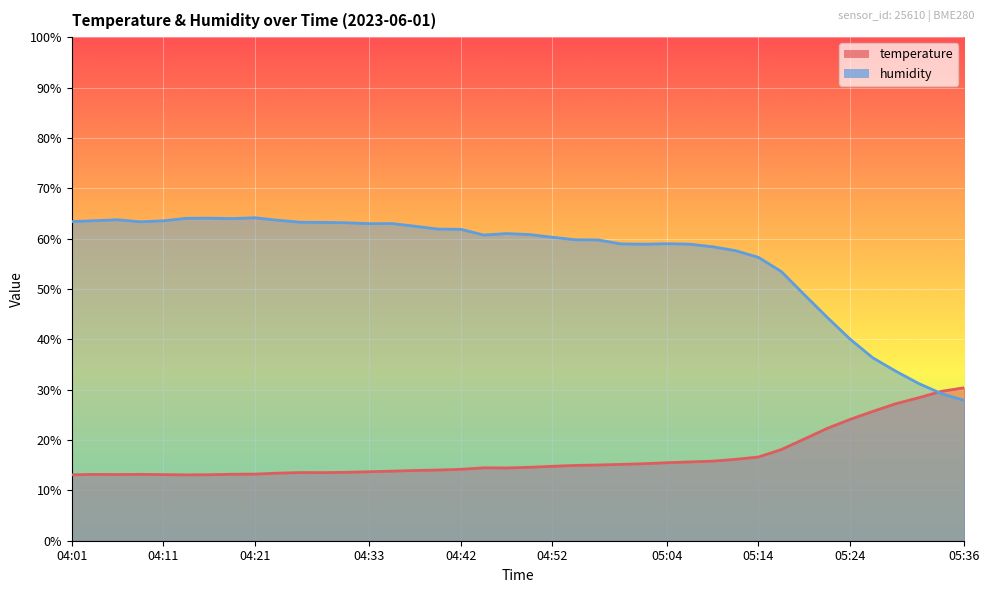

Which series has the largest total across all categories?

humidity